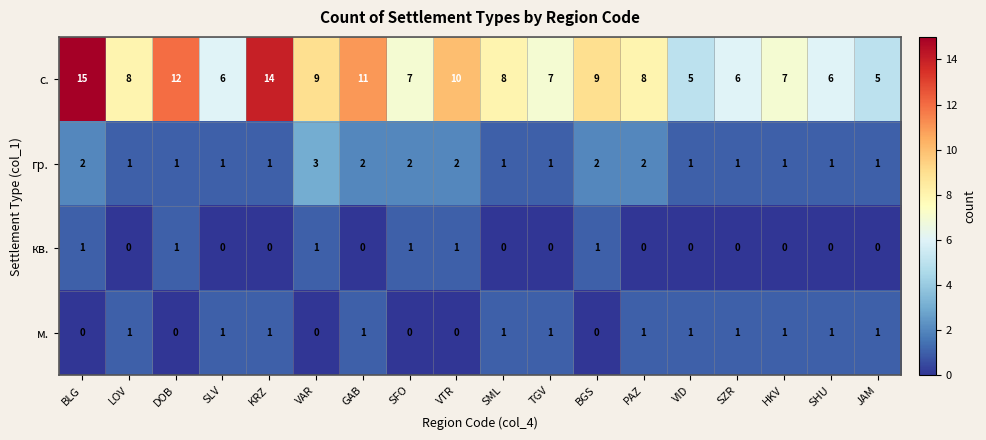

What is the sum of all м. values?

12